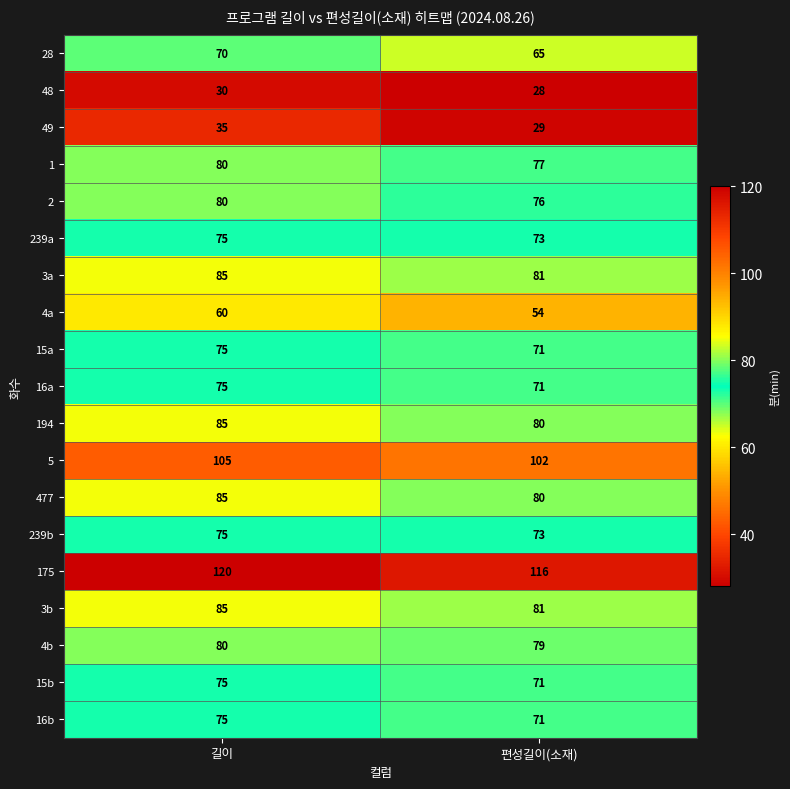

What is the spread (max minus min) of values at 길이?

90